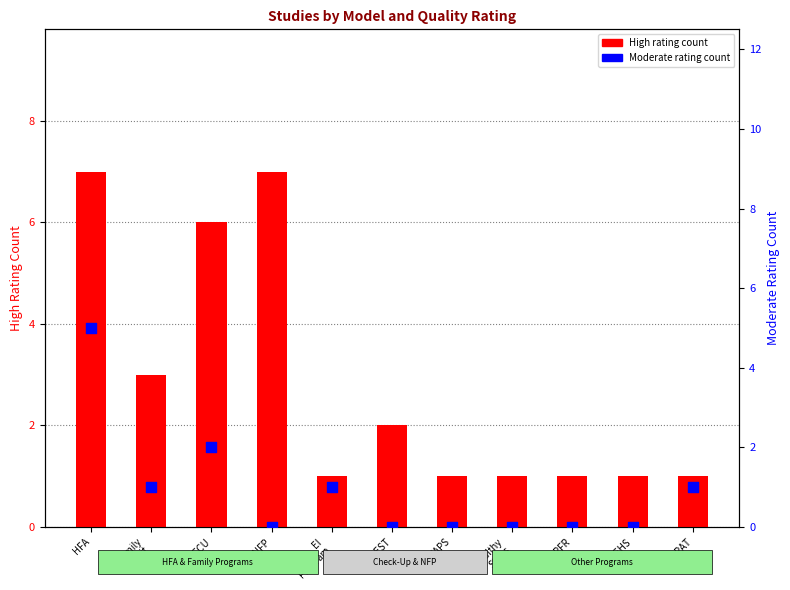

What are all the series names shown in the legend?

High, Moderate